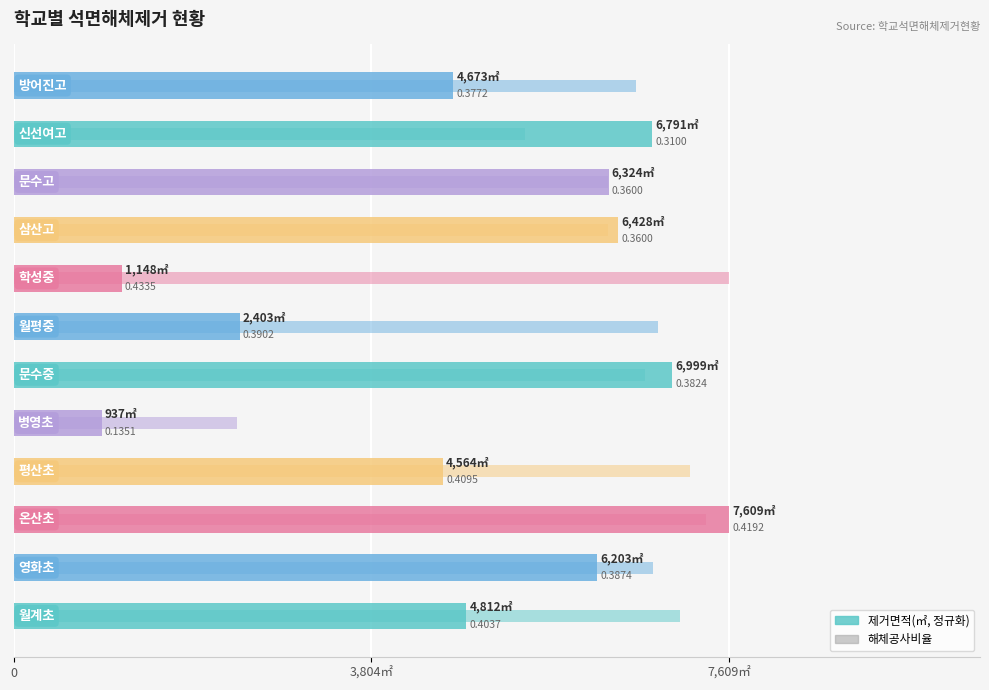

What position from the right is 7?

5